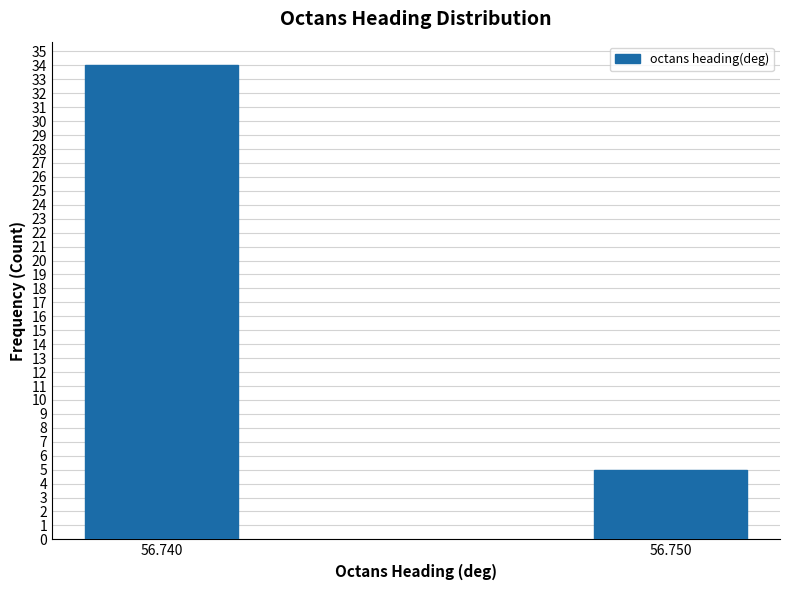

Reading right to left, list all the values displayed in this chart.

5	34